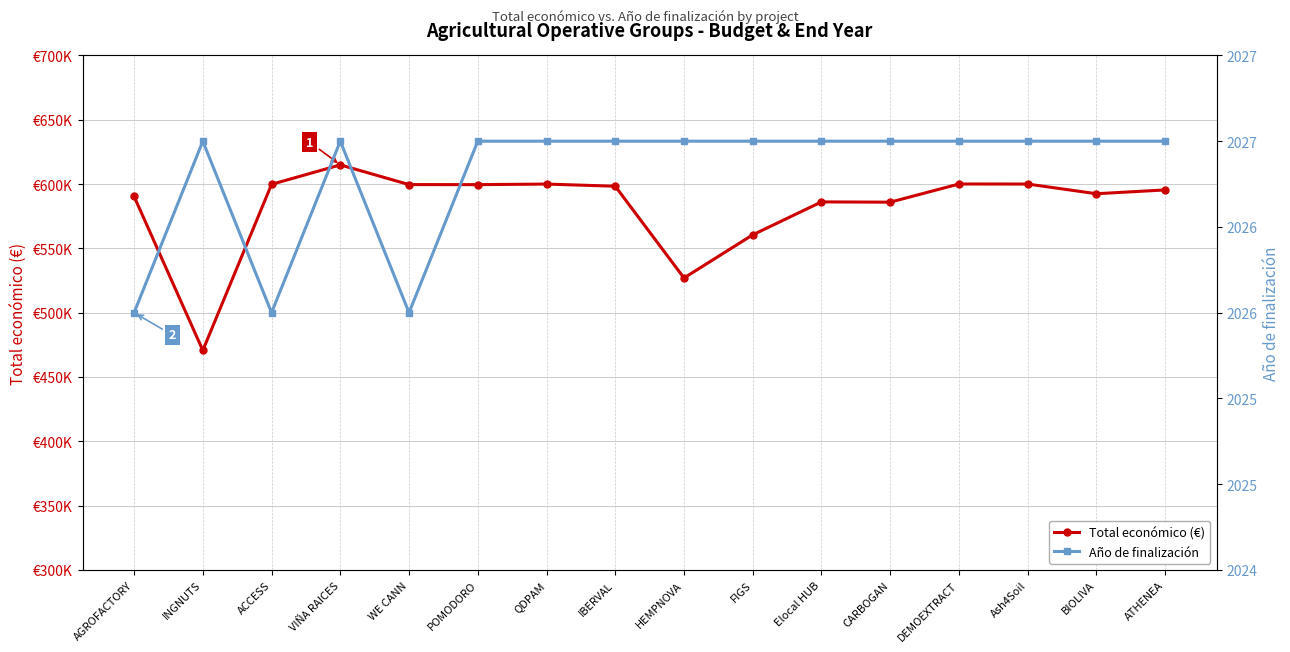

What is the lowest value of the Total económico (€) series?

470675